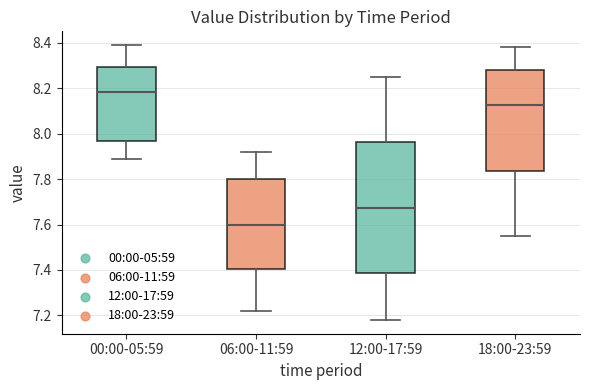

Which box's median line is the lowest?

06:00-11:59